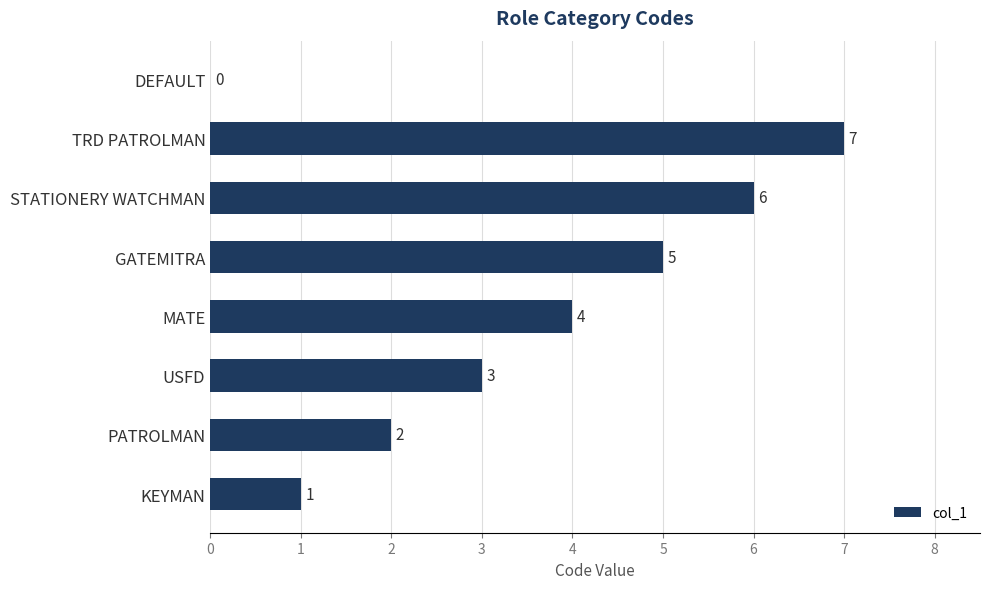

Reading bottom to top, transcribe all the data shown in this chart.

KEYMAN=1	PATROLMAN=2	USFD=3	MATE=4	GATEMITRA=5	STATIONERY WATCHMAN=6	TRD PATROLMAN=7	DEFAULT=0